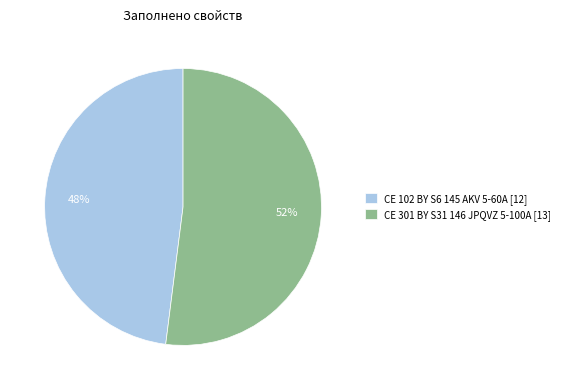

Which has a higher value, СЕ 102 BY S6 145 AKV 5-60А or СЕ 301 BY S31 146 JPQVZ 5-100А?

СЕ 301 BY S31 146 JPQVZ 5-100А